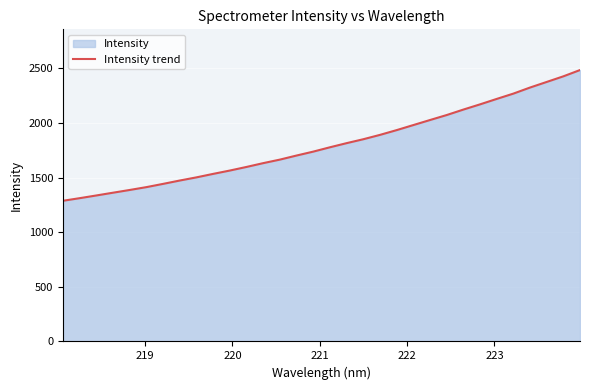

What is the greatest value displayed?

2483.6